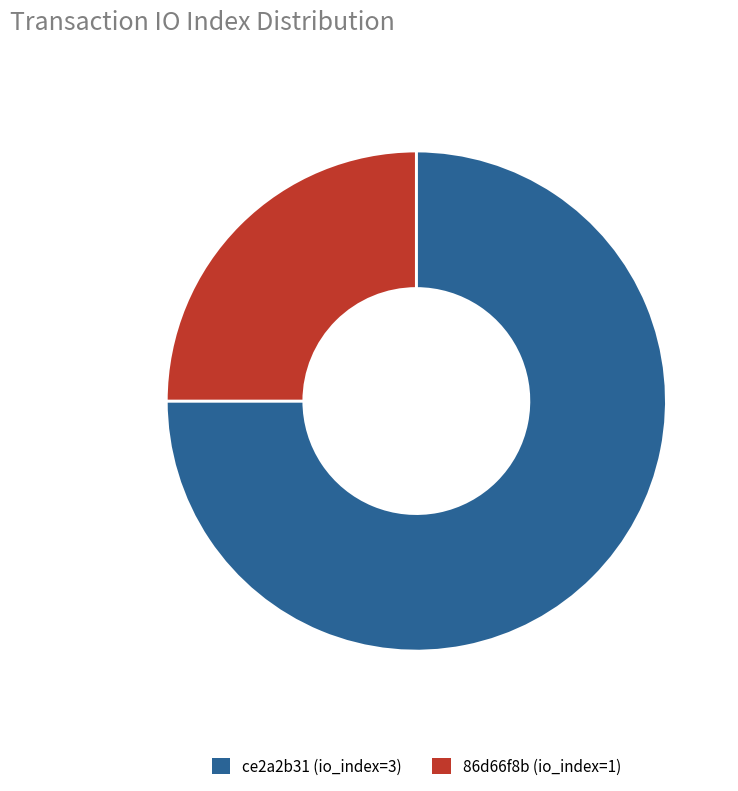

Is the sum of 86d66f8b (io_index=1) and ce2a2b31 (io_index=3) greater than half?

Yes